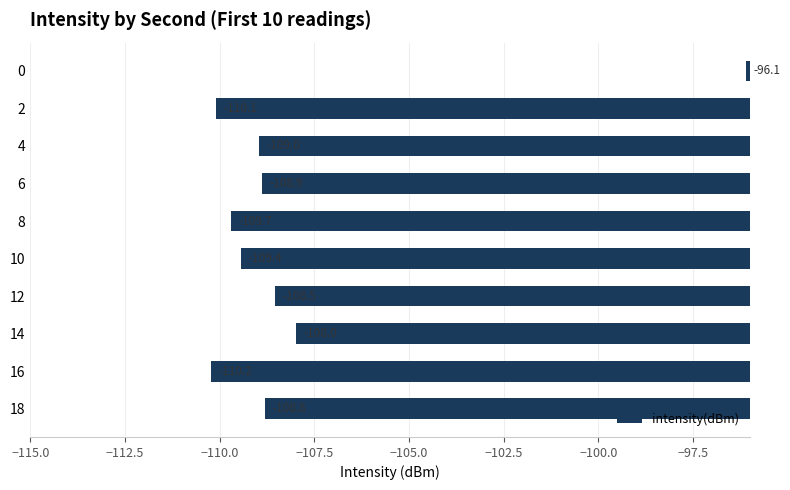

What is the difference between the second highest and minimum values?

2.2